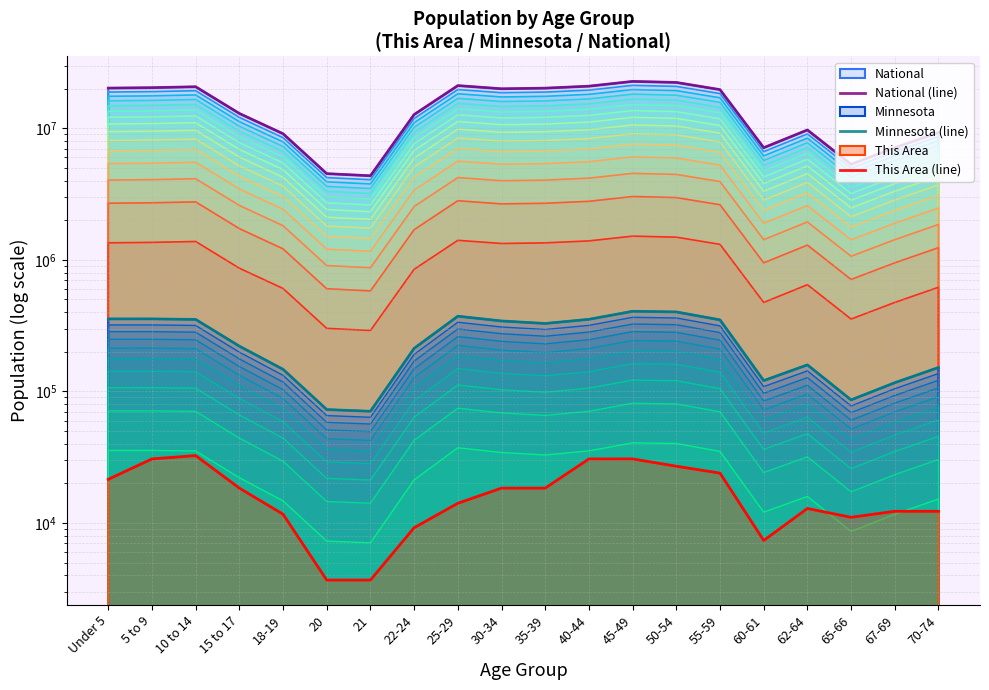

What is the total value across all series at 62-64?

9876086.9